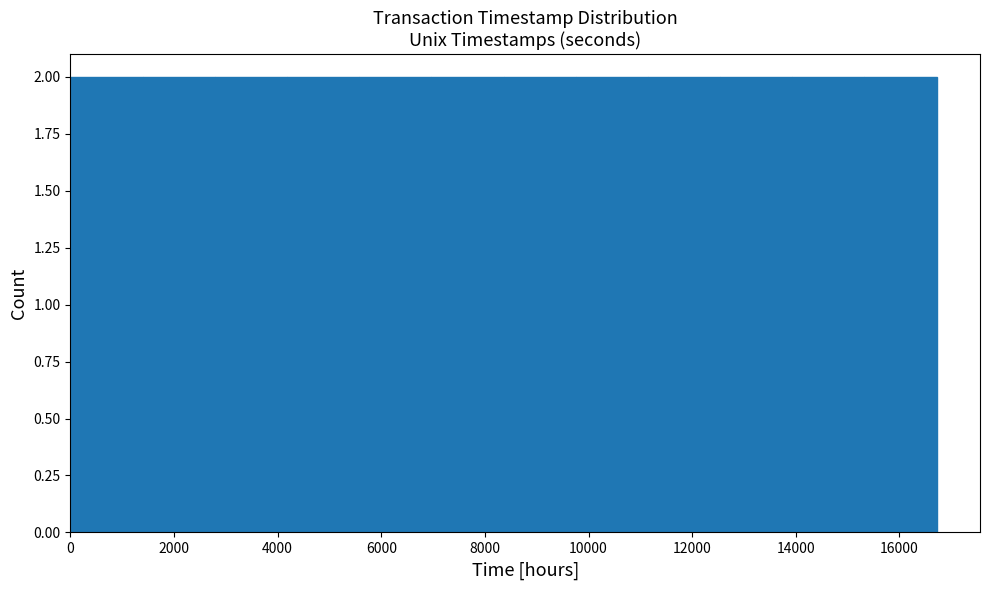

Reading left to right, list every bar in this chart as the range it spans on the x-axis followed by its height. Neither the bar edges nor the heights are printed on the chart, so give them approximately, as read against the axes.

0 to 1400: 2
1400 to 2800: 2
2800 to 4200: 2
4200 to 5600: 2
5600 to 7000: 2
7000 to 8400: 2
8400 to 9800: 2
9800 to 11200: 2
11200 to 12600: 2
12600 to 14000: 2
14000 to 15400: 2
15400 to 16800: 2